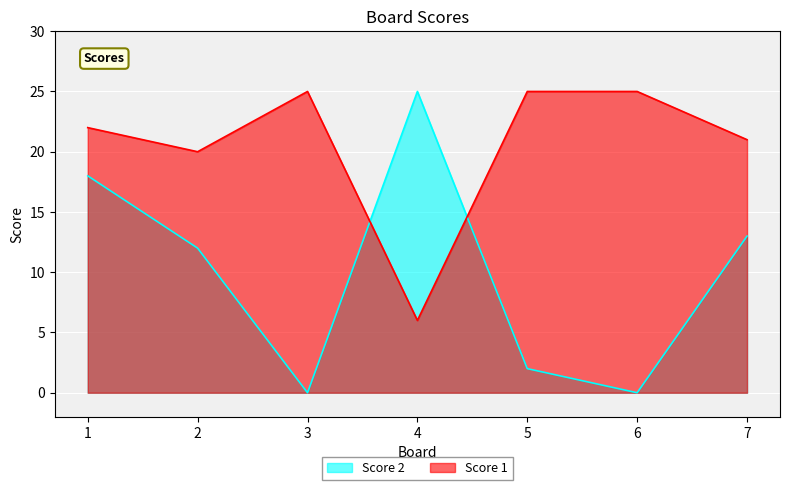

Rank the categories by Score 1 value from highest to lowest.

3, 5, 6, 1, 7, 2, 4